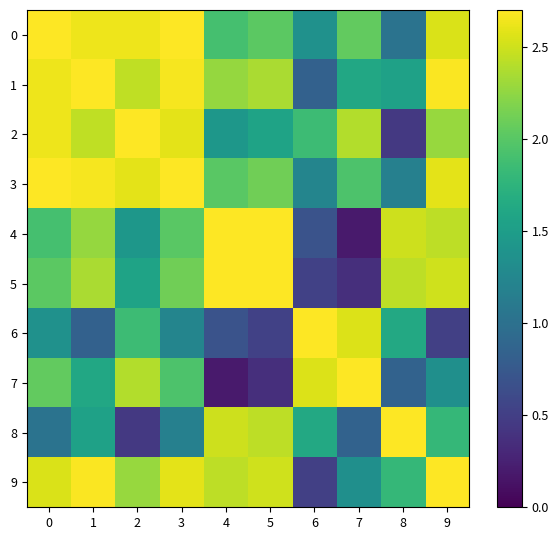

Reading left to right, list all the values displayed in this chart.

0: 0=2.7	1=2.6	2=2.6	3=2.7	4=1.9	5=2.0	6=1.4	7=2.0	8=1.0	9=2.5
1: 0=2.6	1=2.7	2=2.4	3=2.7	4=2.3	5=2.4	6=0.8	7=1.6	8=1.5	9=2.7
2: 0=2.6	1=2.4	2=2.7	3=2.6	4=1.4	5=1.6	6=1.9	7=2.4	8=0.4	9=2.3
3: 0=2.7	1=2.7	2=2.6	3=2.7	4=2.0	5=2.1	6=1.2	7=1.9	8=1.2	9=2.6
4: 0=1.9	1=2.3	2=1.4	3=2.0	4=2.7	5=2.7	6=0.7	7=0.2	8=2.5	9=2.4
5: 0=2.0	1=2.4	2=1.6	3=2.1	4=2.7	5=2.7	6=0.5	7=0.4	8=2.4	9=2.5
6: 0=1.4	1=0.8	2=1.9	3=1.2	4=0.7	5=0.5	6=2.7	7=2.6	8=1.6	9=0.5
7: 0=2.0	1=1.6	2=2.4	3=1.9	4=0.2	5=0.4	6=2.6	7=2.7	8=0.8	9=1.3
8: 0=1.0	1=1.5	2=0.4	3=1.2	4=2.5	5=2.4	6=1.6	7=0.8	8=2.7	9=1.8
9: 0=2.5	1=2.7	2=2.3	3=2.6	4=2.4	5=2.5	6=0.5	7=1.3	8=1.8	9=2.7